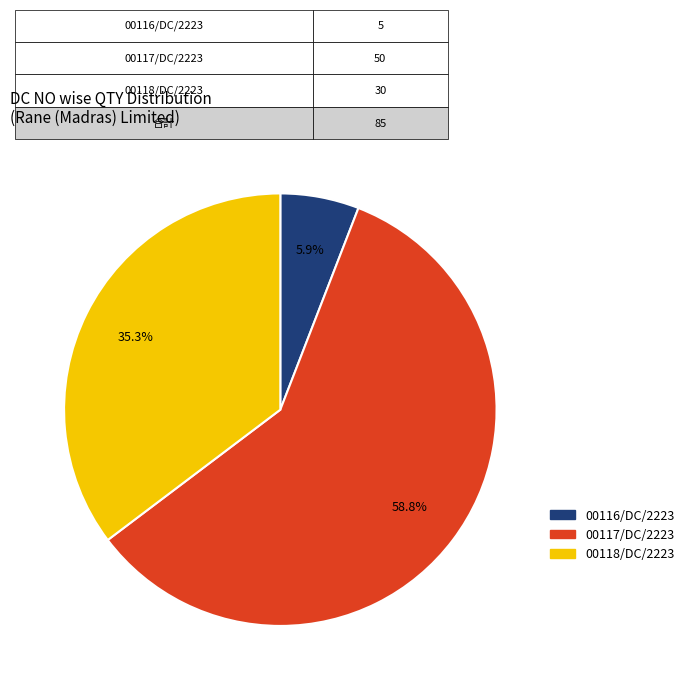

Does any single category account for the majority?

Yes